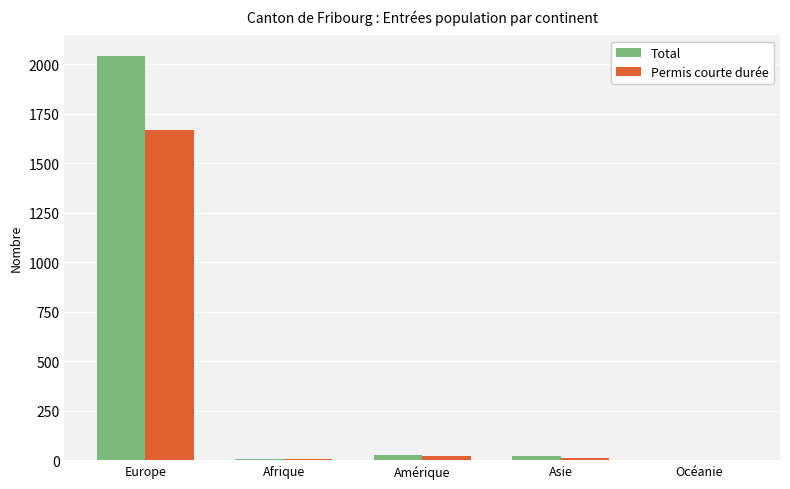

Are the bars grouped side by side (vs. stacked)?

Yes